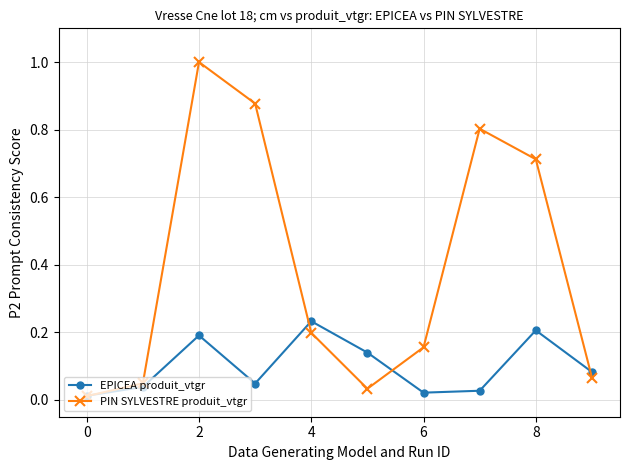

What are all the series names shown in the legend?

EPICEA produit_vtgr, PIN SYLVESTRE produit_vtgr